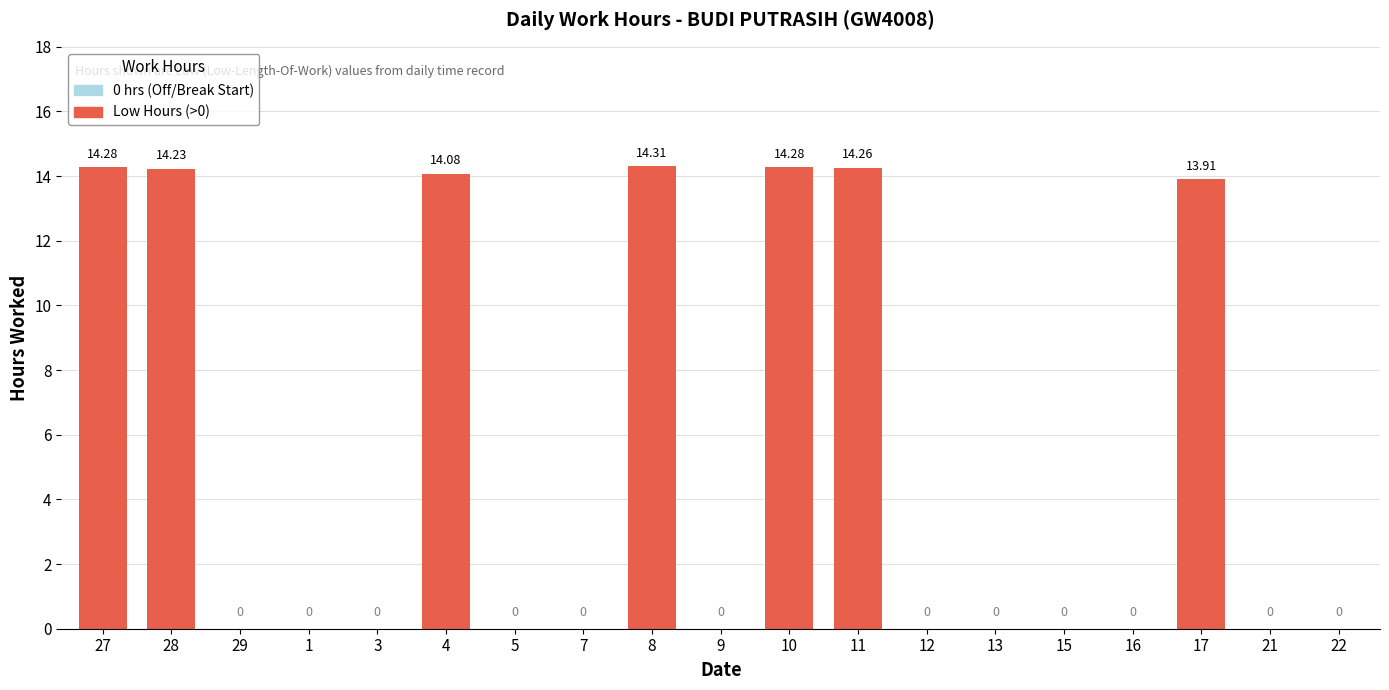

Which has a higher value, 10 or 9?

10